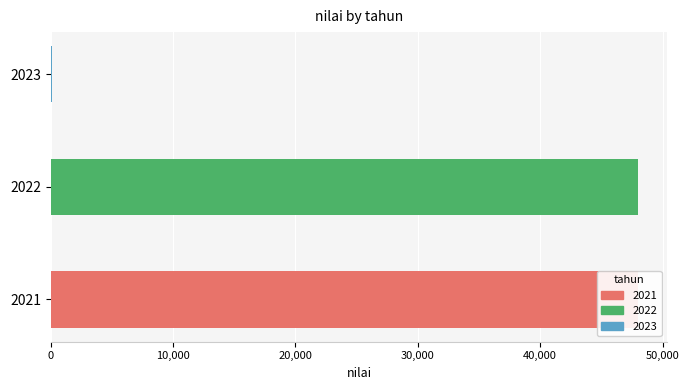

What is the value of the 1st bar from the left?

47977.7